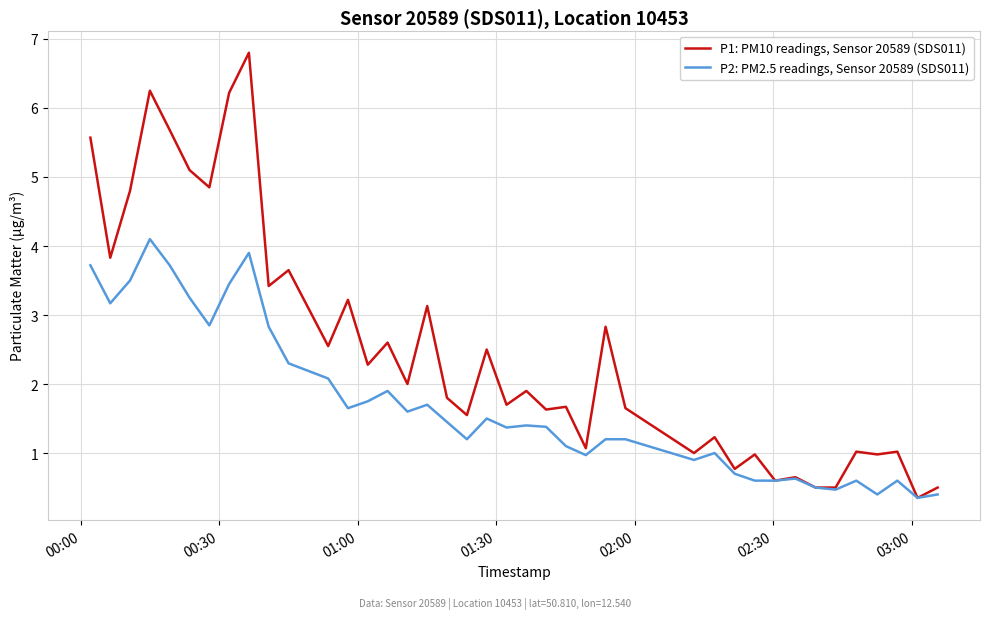

Which series has the largest total across all categories?

P1: PM10 readings, Sensor 20589 (SDS011)